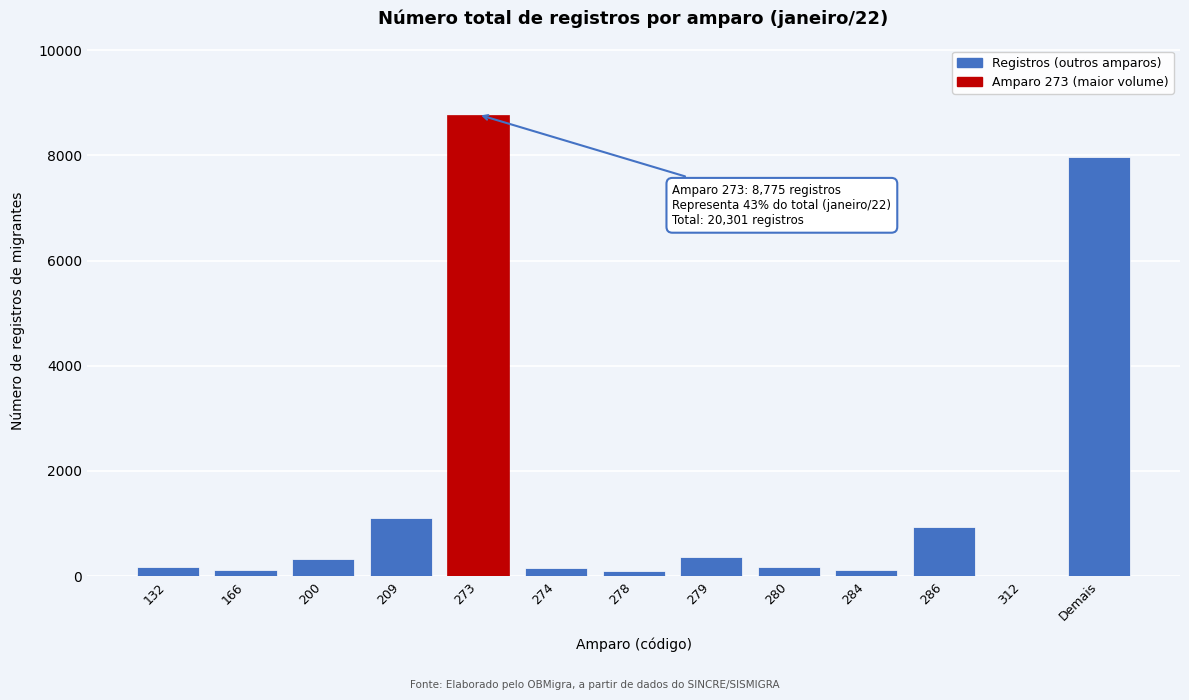

What is the sum of all values?

20301